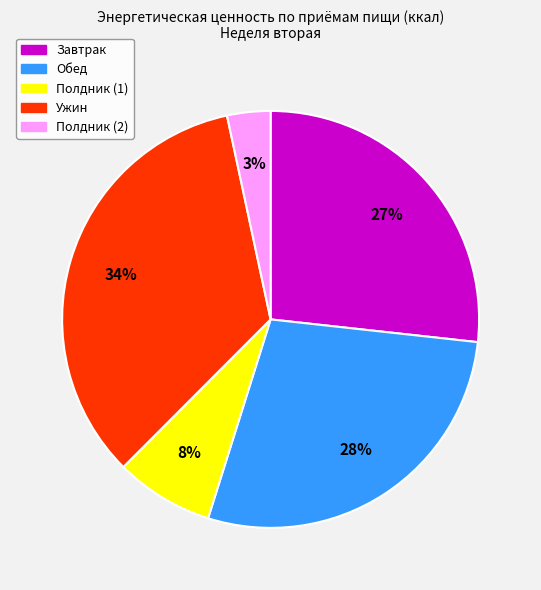

Between Полдник (1) and Ужин, which is larger?

Ужин